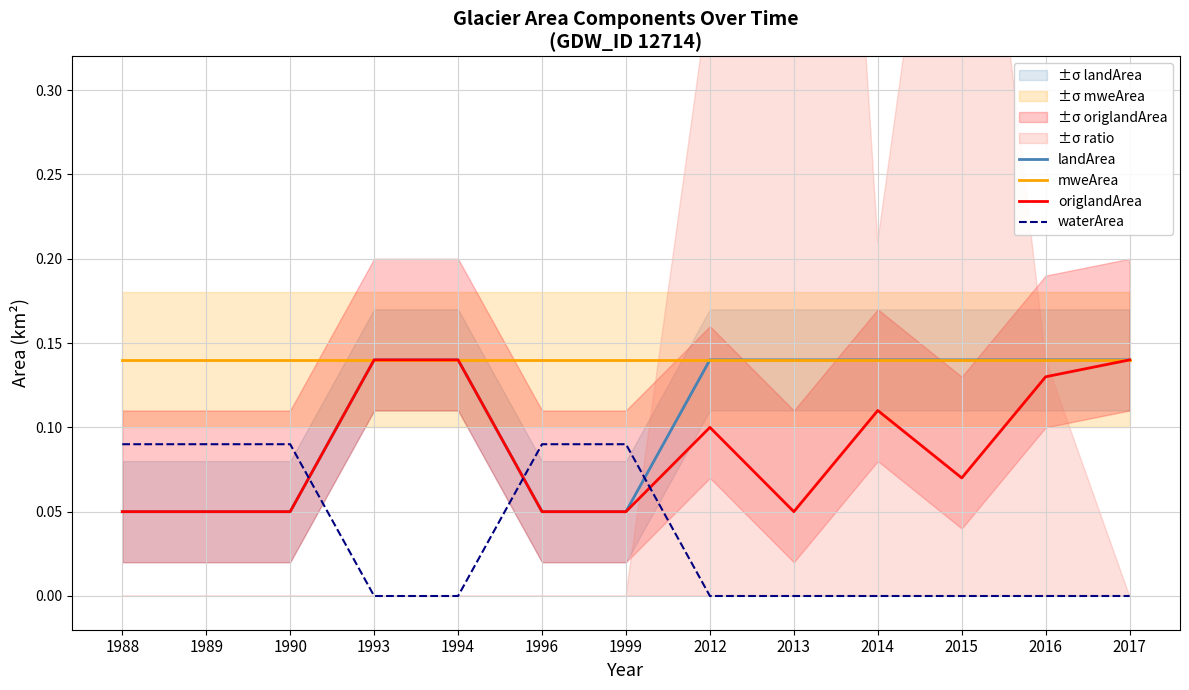

What is the highest value of the origlandArea series?

0.1